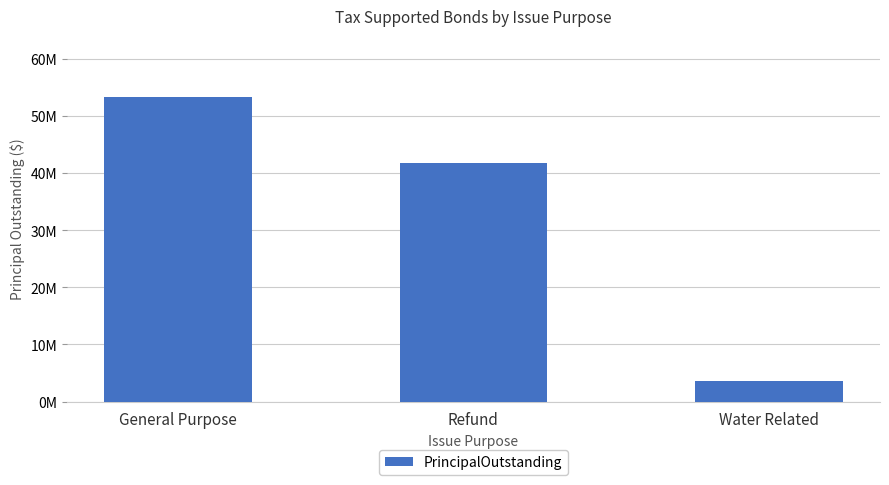

Are the bars horizontal?

No